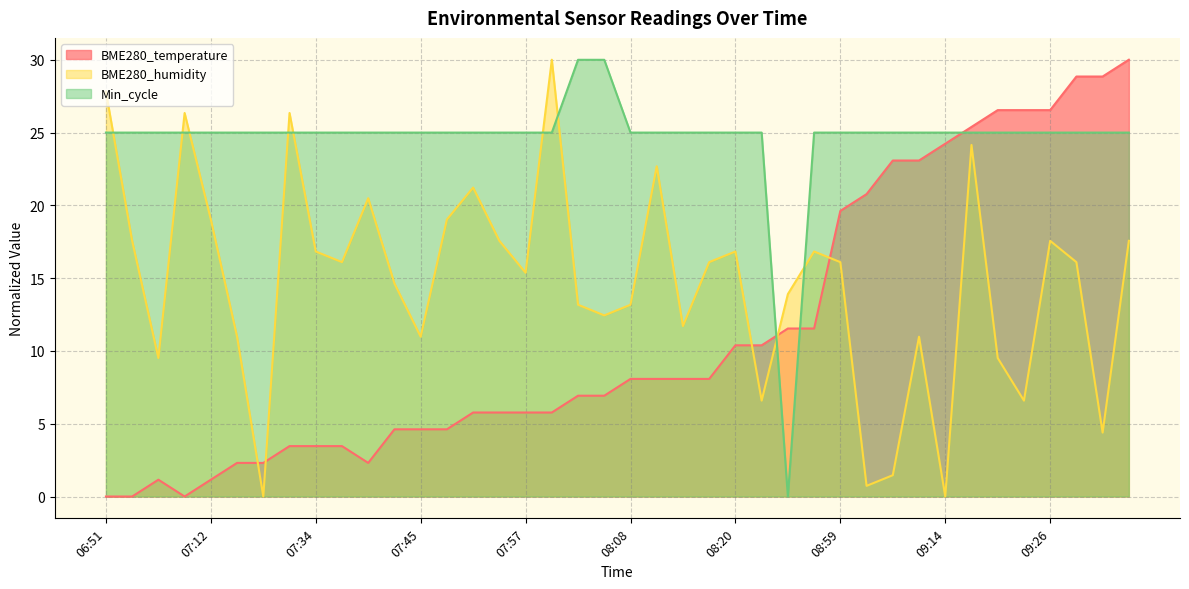

Which label corresponds to the largest value in the chart?

09:34